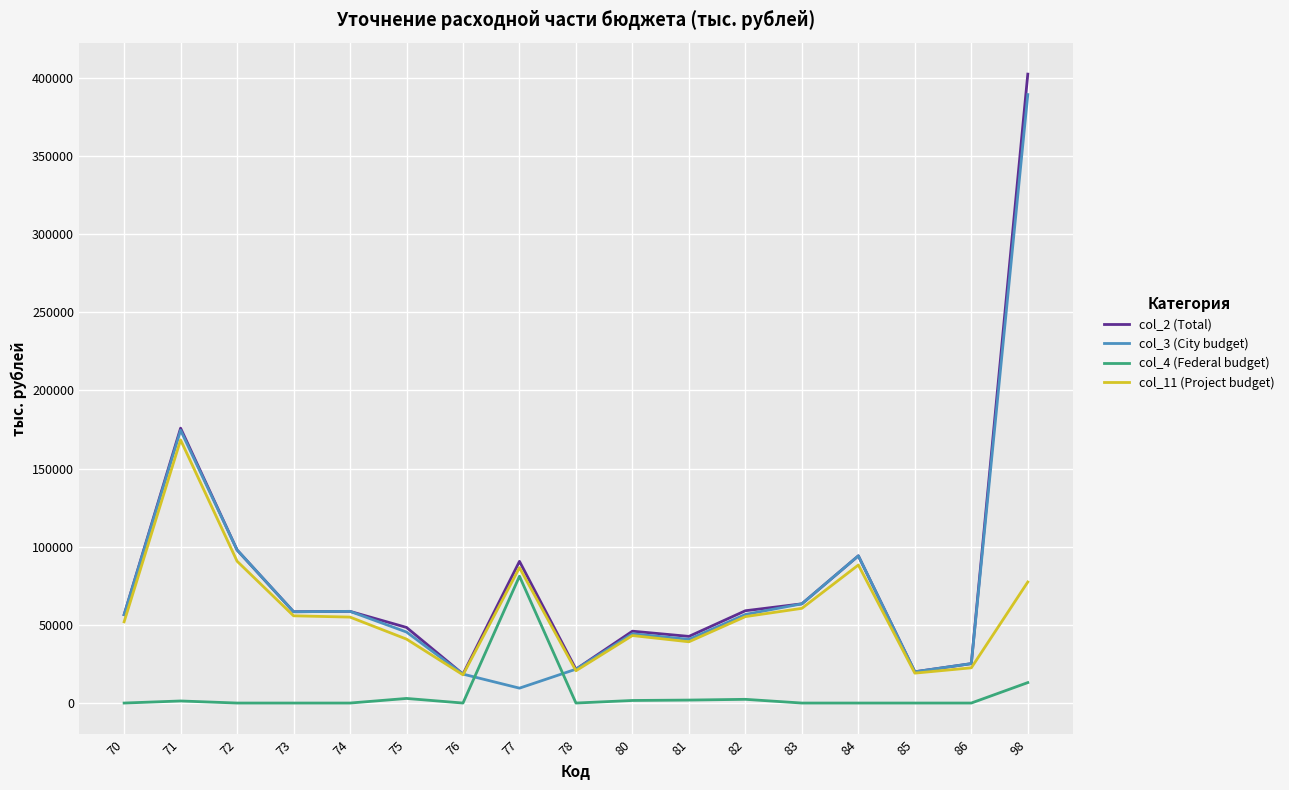

The value of col_4 (Federal budget) at 78 is 0.0. True or false?

True